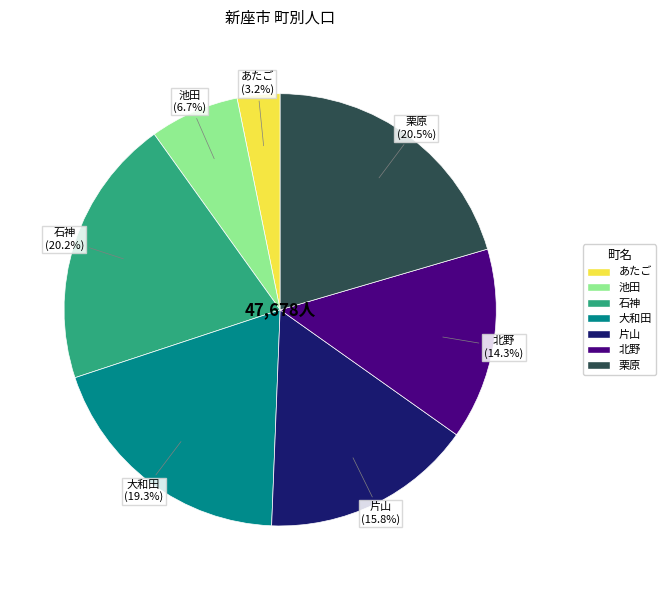

Approximately how many times larger is the value at 北野 compared to 石神?

0.7